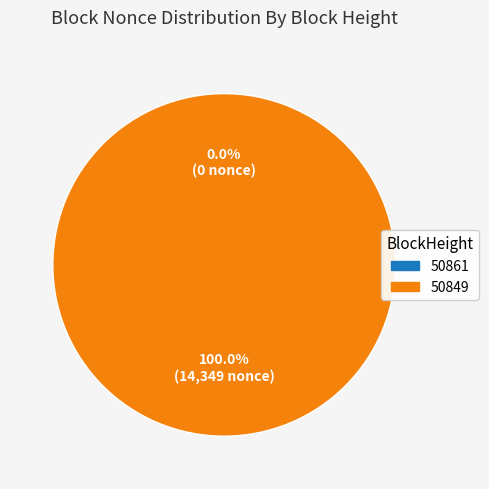

What percentage is NOT represented by 50861?

100.0%